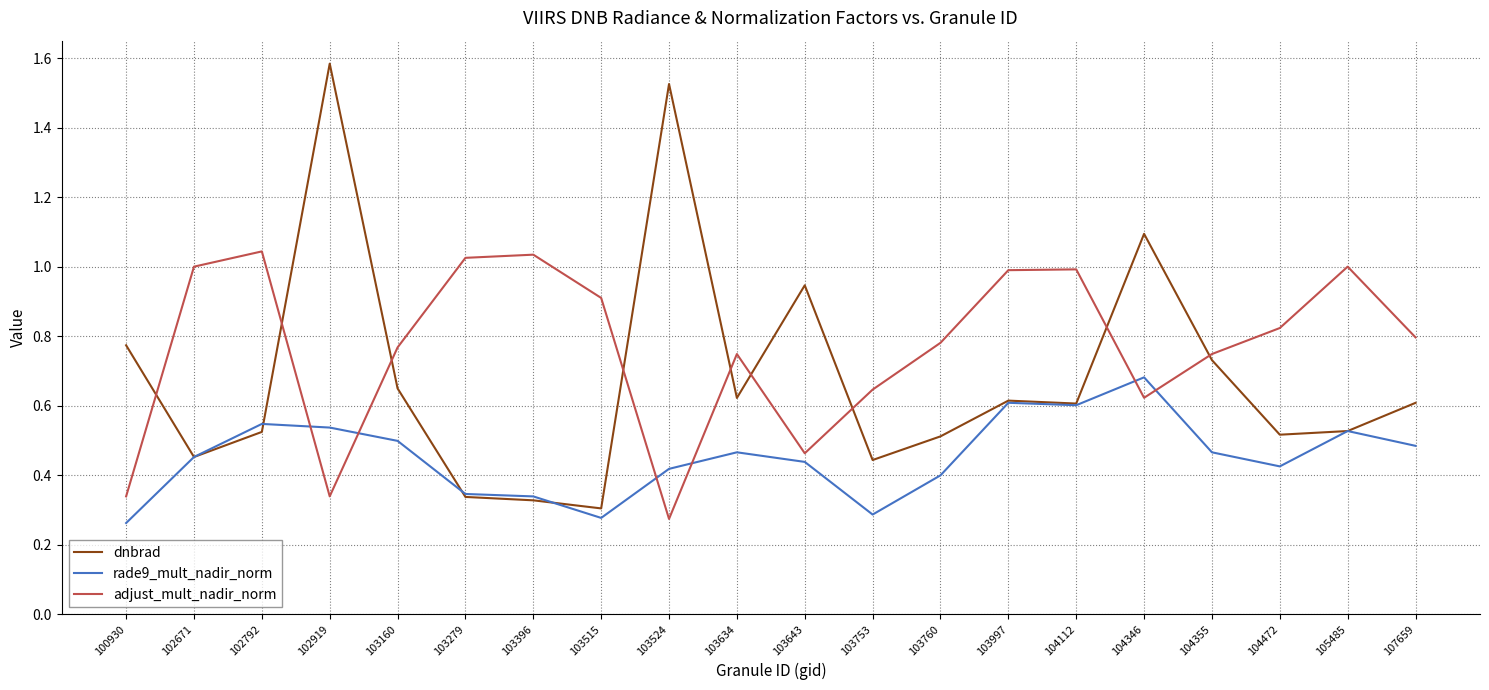

What is the maximum value shown in the chart?

1.6